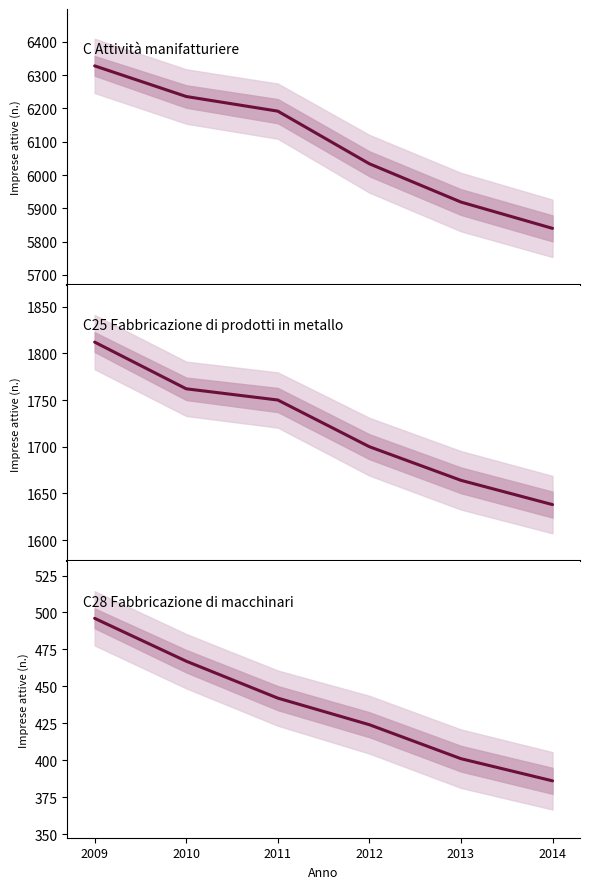

What is the total value across all series at 2010?

8465